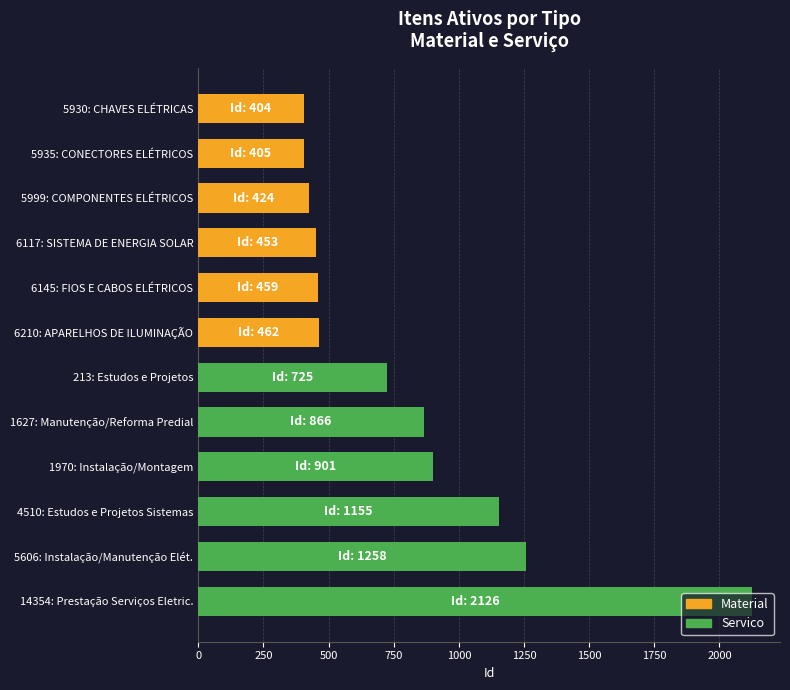

Reading left to right, transcribe all the data shown in this chart.

Material: 404	405	424	453	459	462
Servico: 725	866	901	1155	1258	2126